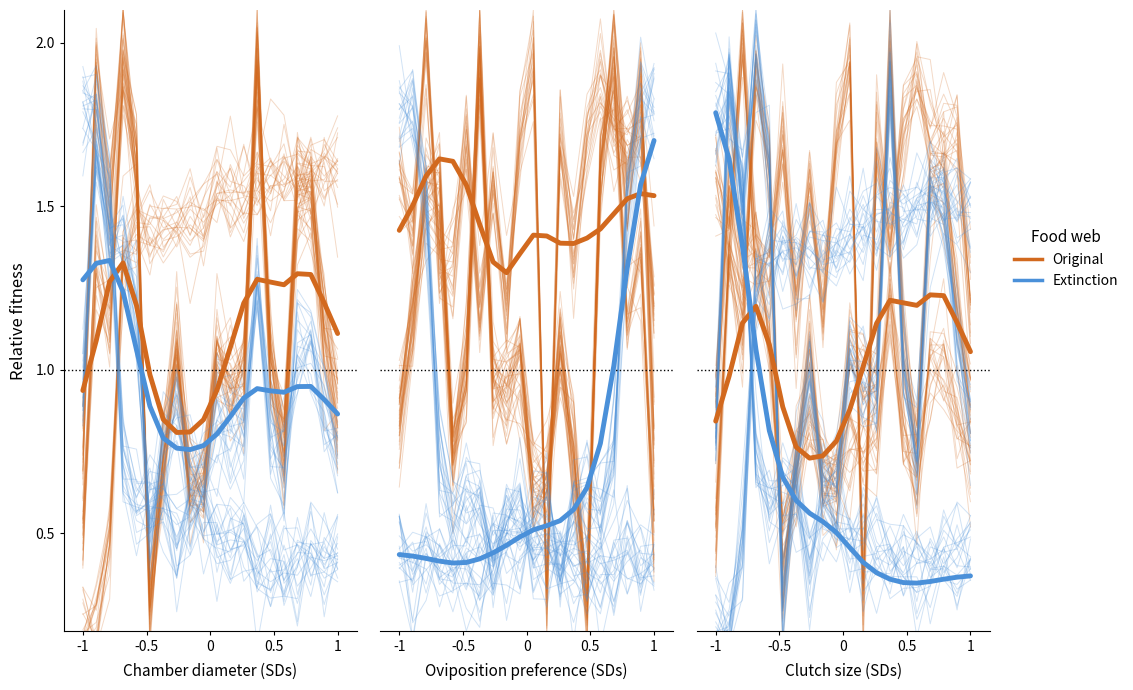

What is the spread (max minus min) of values at 1?

0.3